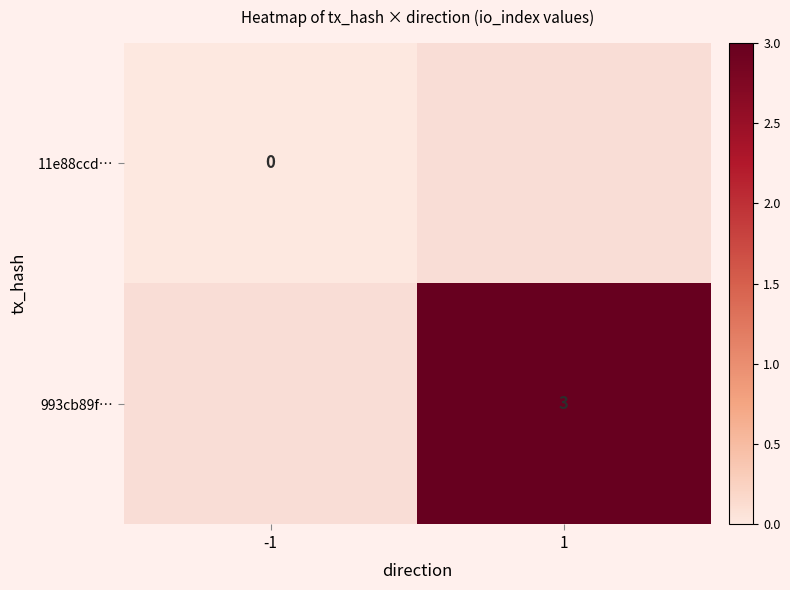

True or false: 993cb89f… has a value of 1 at 1.

False